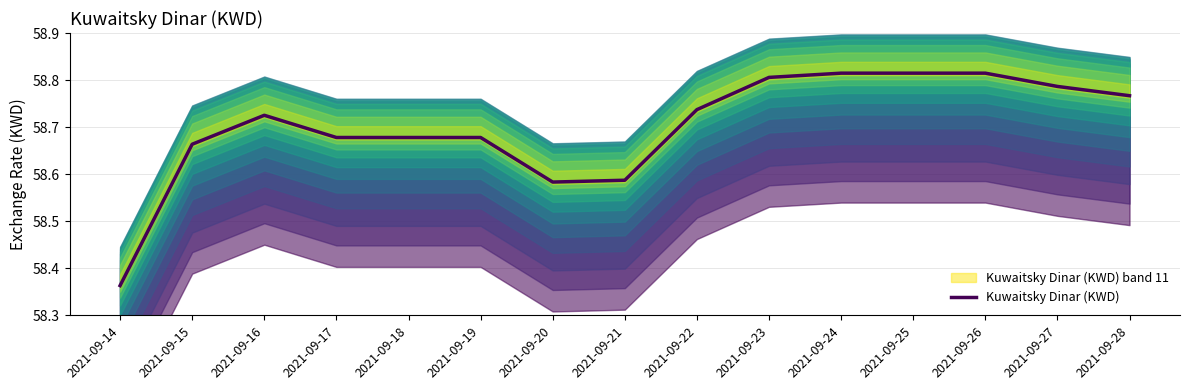

What is the value of the 14th point from the left?

58.8